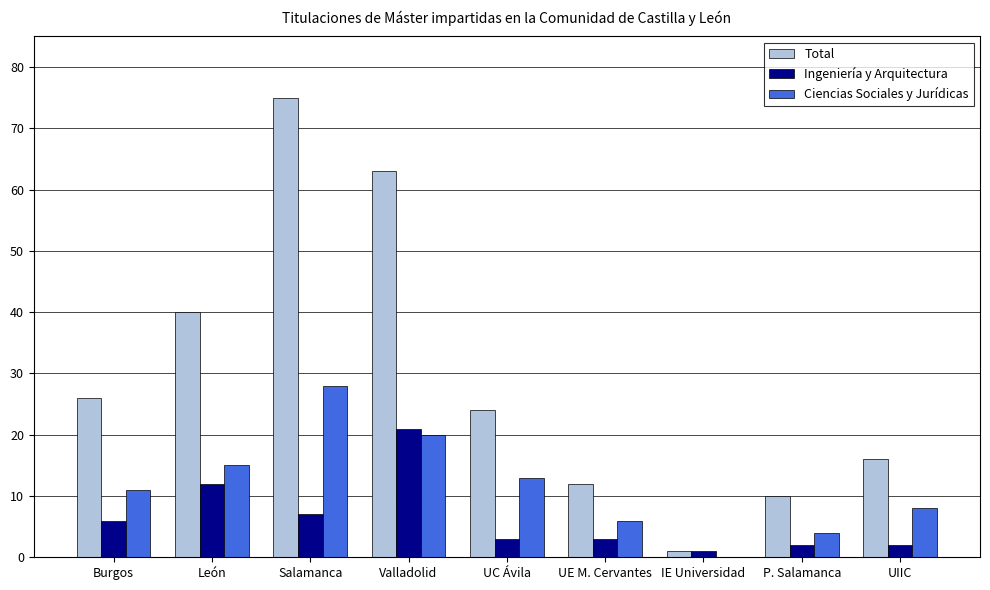

At which category is the sum across all series the highest?

Salamanca